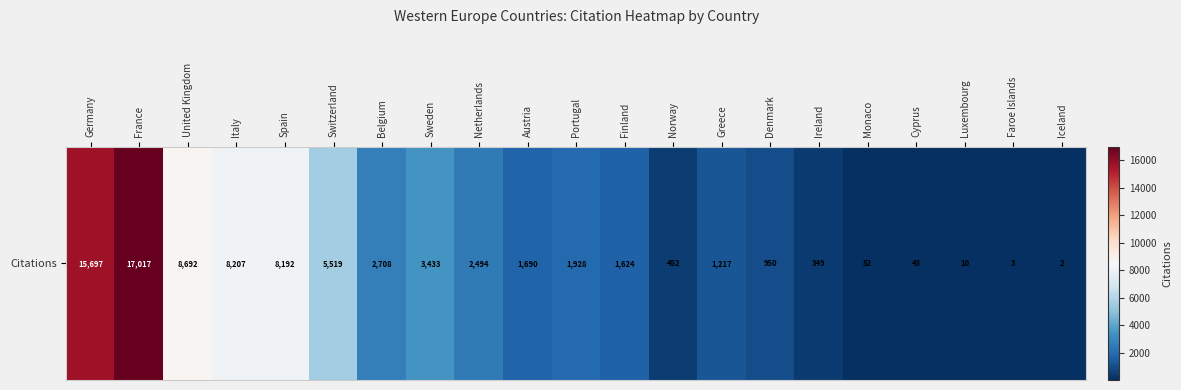

Reading left to right, list all the values displayed in this chart.

15697	17017	8692	8207	8192	5519	2708	3433	2494	1690	1928	1624	452	1217	950	349	52	43	10	3	2